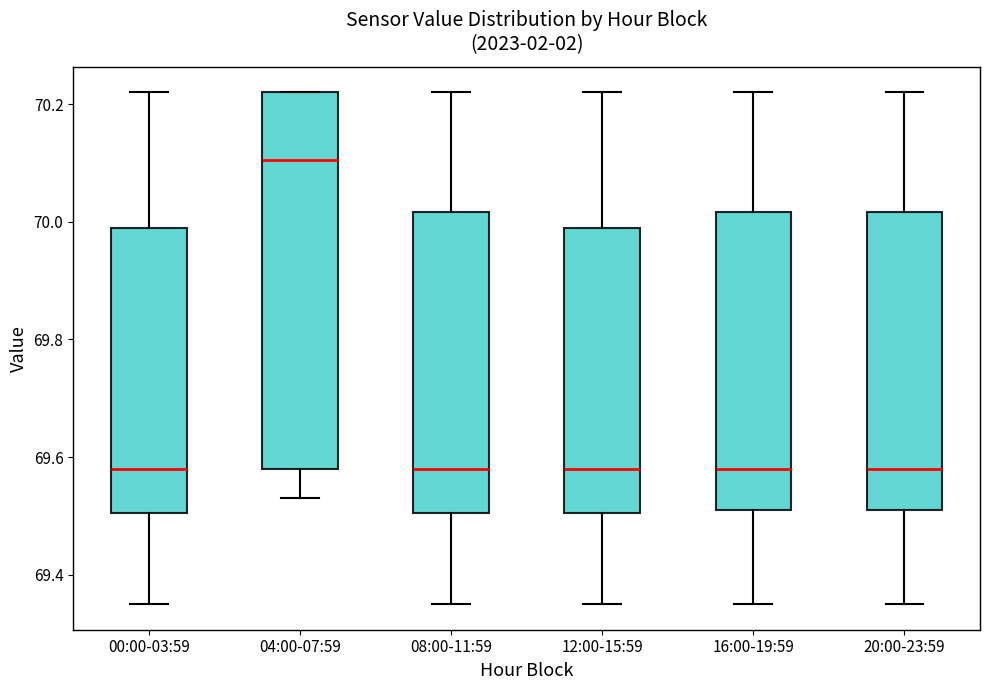

Reading left to right, read every box against the y-axis: the position of its median line, the range the box covers, and the ends of its whiskers. The values are not printed on the chart, so give them approximately, as read against the axis.

00:00-03:59: median 69.58, box 69.50 to 70.00, whiskers 69.36 to 70.22
04:00-07:59: median 70.10, box 69.58 to 70.22, whiskers 69.54 to 70.22
08:00-11:59: median 69.58, box 69.50 to 70.02, whiskers 69.36 to 70.22
12:00-15:59: median 69.58, box 69.50 to 70.00, whiskers 69.36 to 70.22
16:00-19:59: median 69.58, box 69.52 to 70.02, whiskers 69.36 to 70.22
20:00-23:59: median 69.58, box 69.52 to 70.02, whiskers 69.36 to 70.22